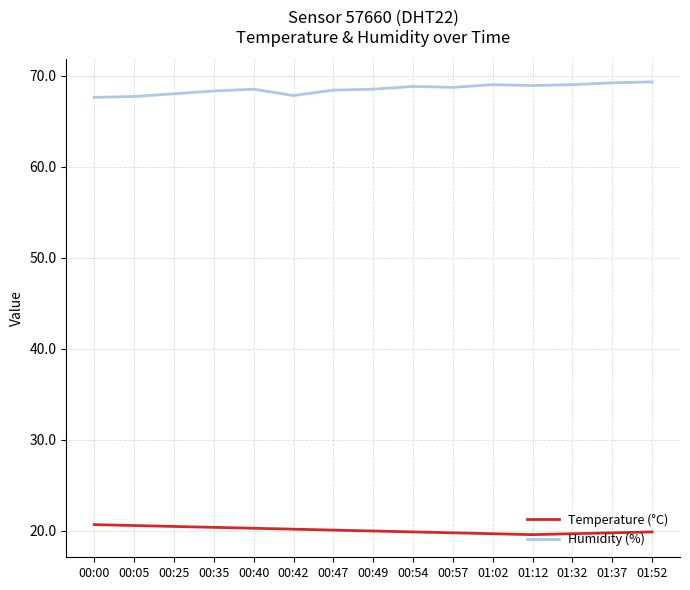

What is the maximum value for Temperature (°C)?

20.7